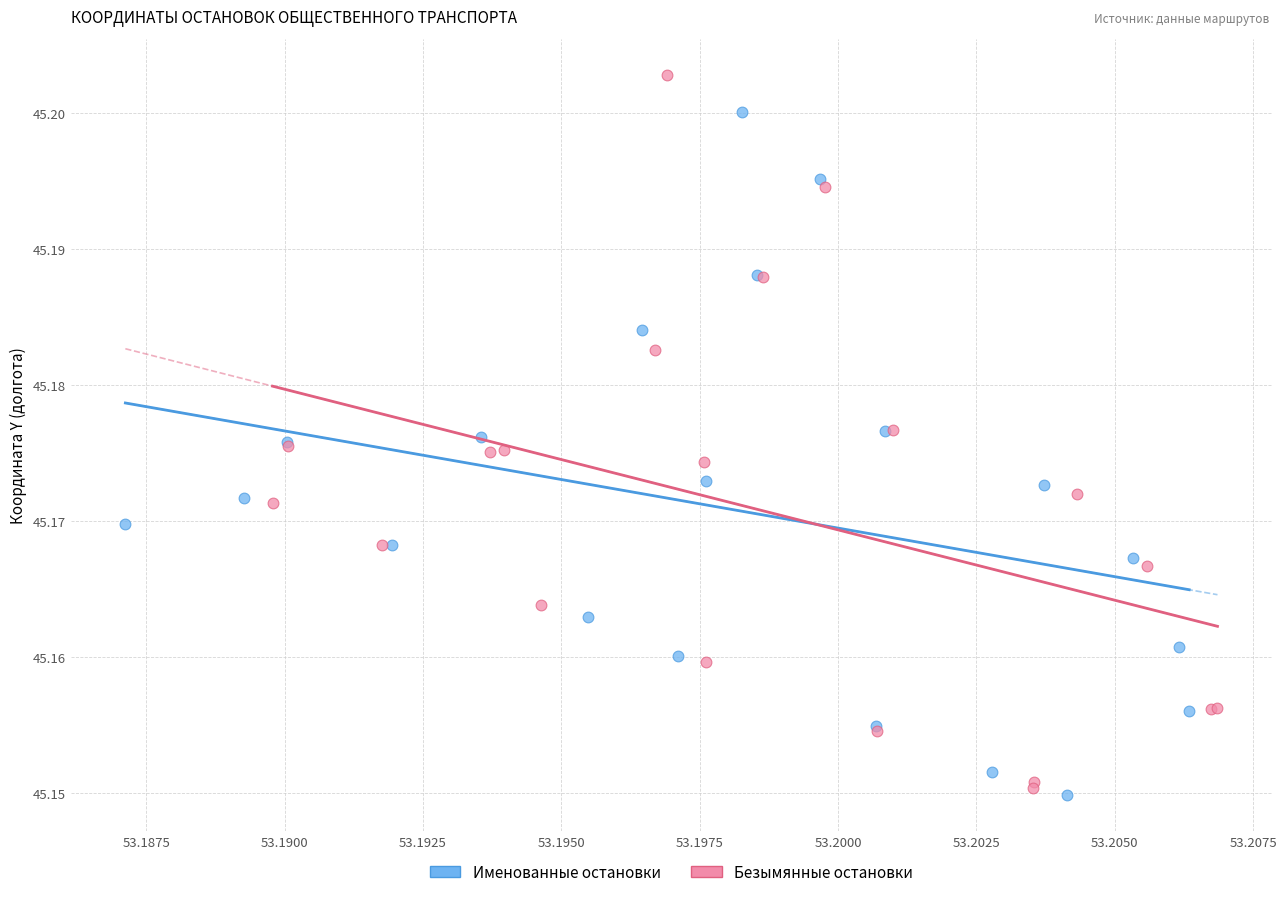

Which series reaches the maximum Y coordinate?

Безымянные остановки